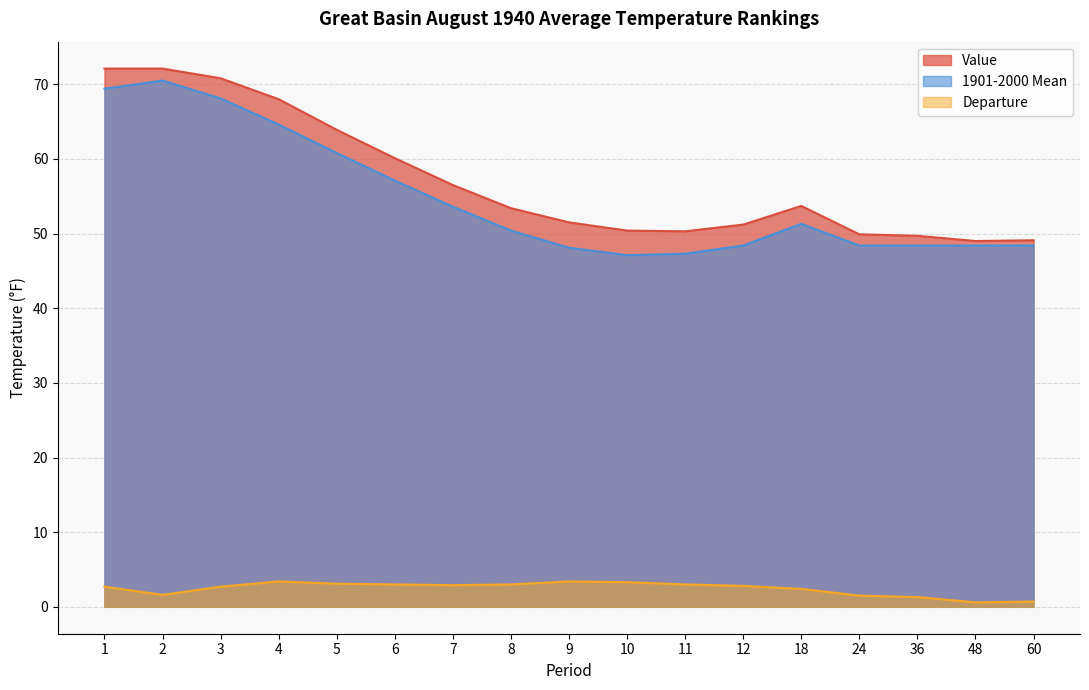

Rank the categories by 1901-2000 Mean value from highest to lowest.

2, 1, 3, 4, 5, 6, 7, 18, 8, 12, 24, 36, 48, 60, 9, 11, 10